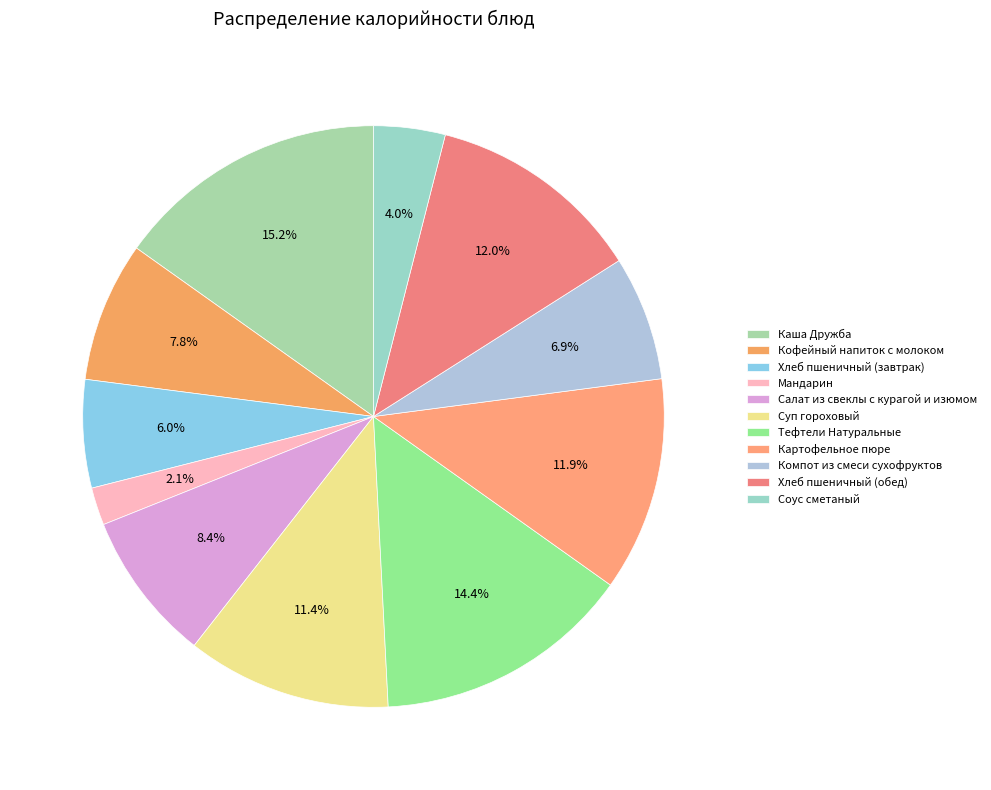

What is the ratio of the value at Хлеб пшеничный (завтрак) to the value at Компот из смеси сухофруктов?

0.9